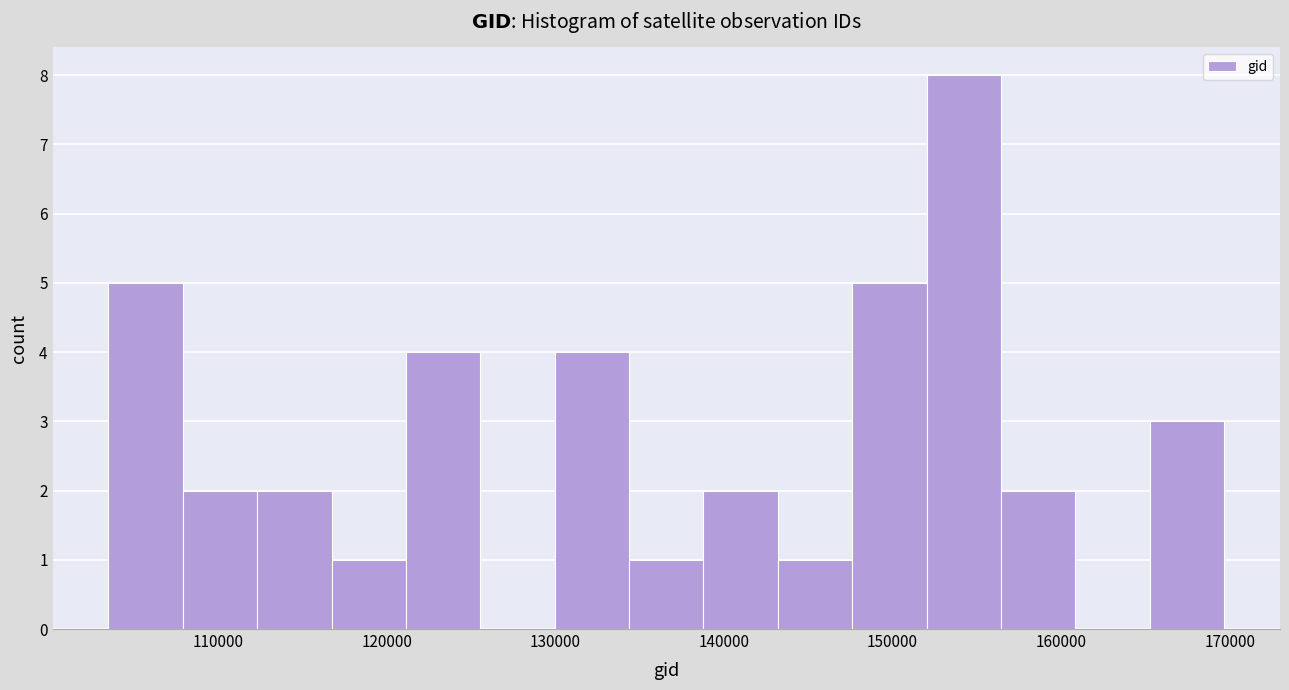

Reading left to right, transcribe this chart: for each bar, give the range it covers on the x-axis and its height. Neither the bar edges nor the heights are printed on the chart, so give them approximately, as read against the axes.

103000 to 108000: 5
108000 to 112000: 2
112000 to 117000: 2
117000 to 121000: 1
121000 to 126000: 4
126000 to 130000: 0
130000 to 134000: 4
134000 to 139000: 1
139000 to 143000: 2
143000 to 148000: 1
148000 to 152000: 5
152000 to 156000: 8
156000 to 161000: 2
161000 to 165000: 0
165000 to 170000: 3